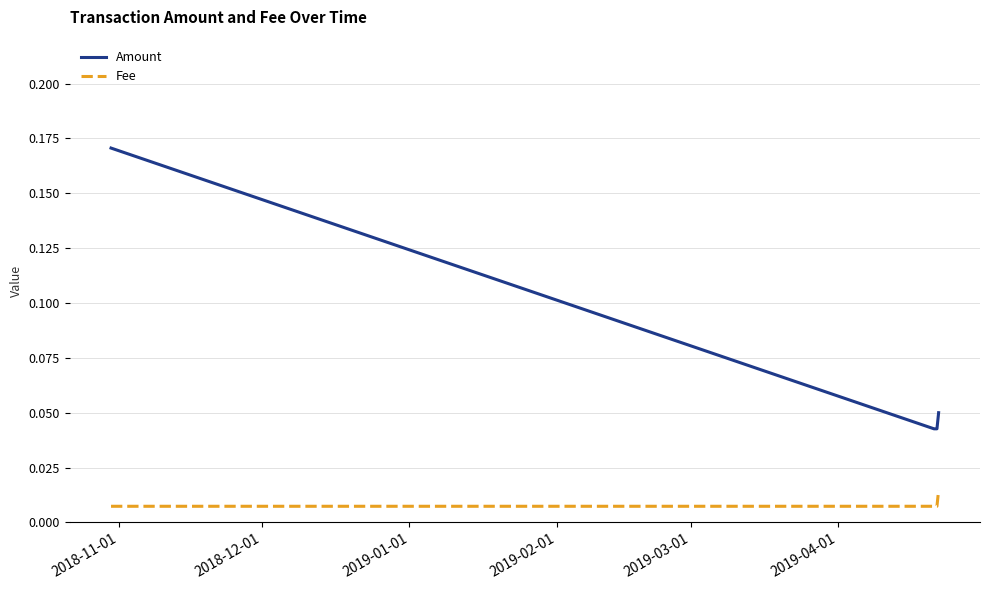

True or false: Amount has more than 1 interior local peaks.

False